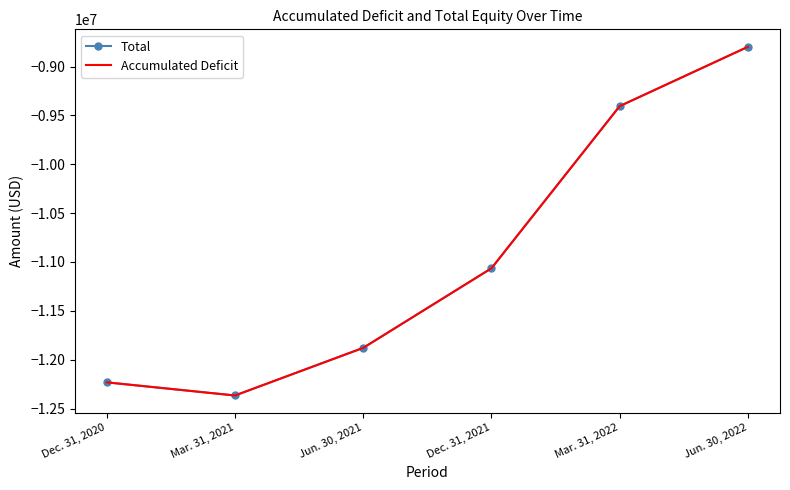

Is the value of Accumulated Deficit at Mar. 31, 2022 greater than the value of Total at Mar. 31, 2021?

Yes